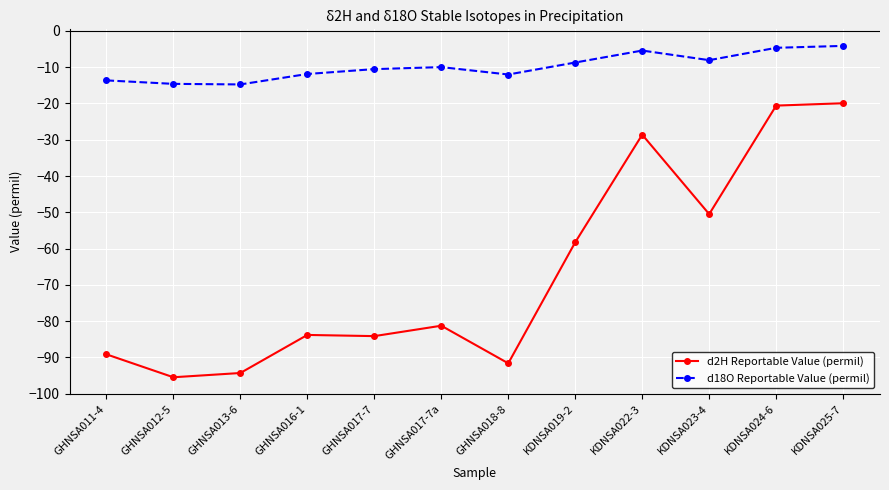

List the series in order of their peak value, highest first.

d18O Reportable Value (permil), d2H Reportable Value (permil)